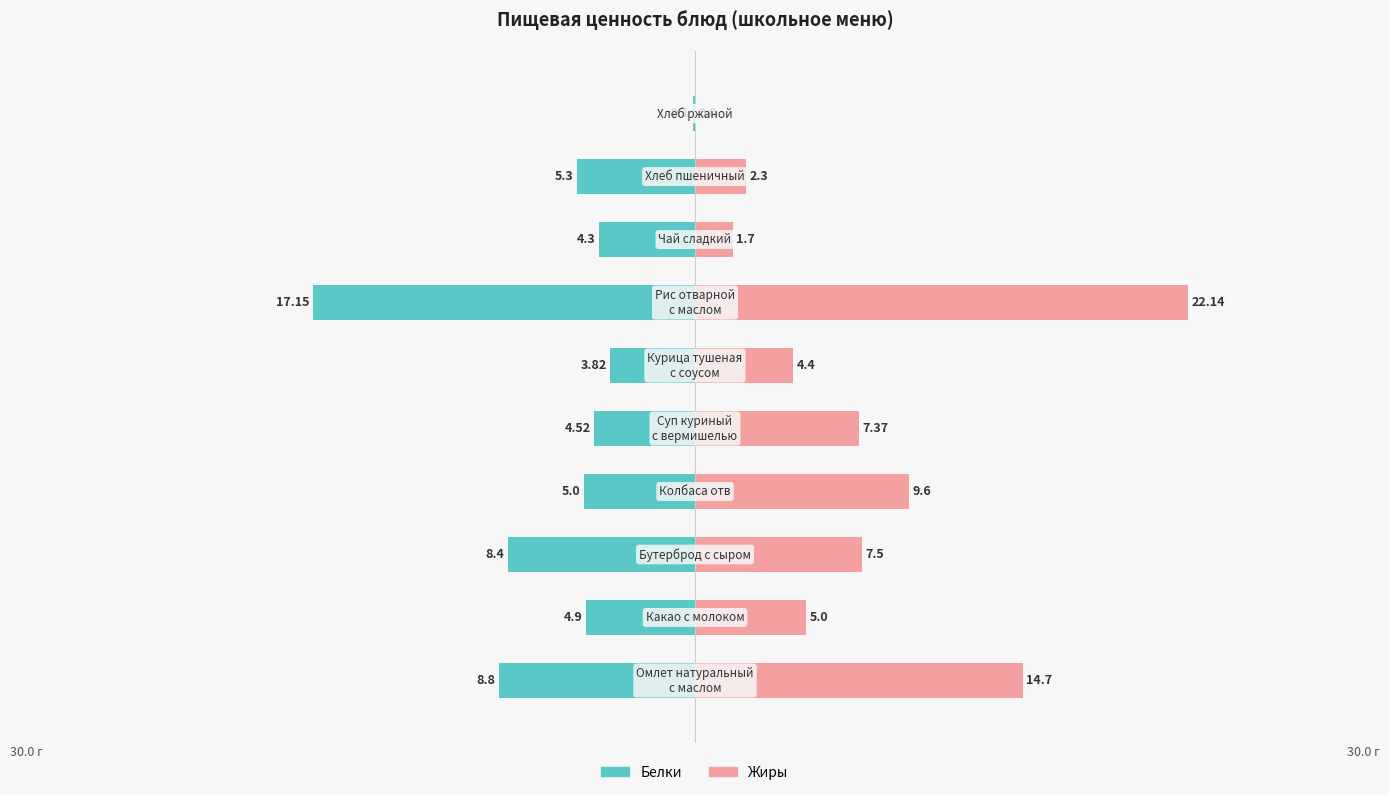

What is the difference between the maximum and minimum values in the Жиры series?

22.1